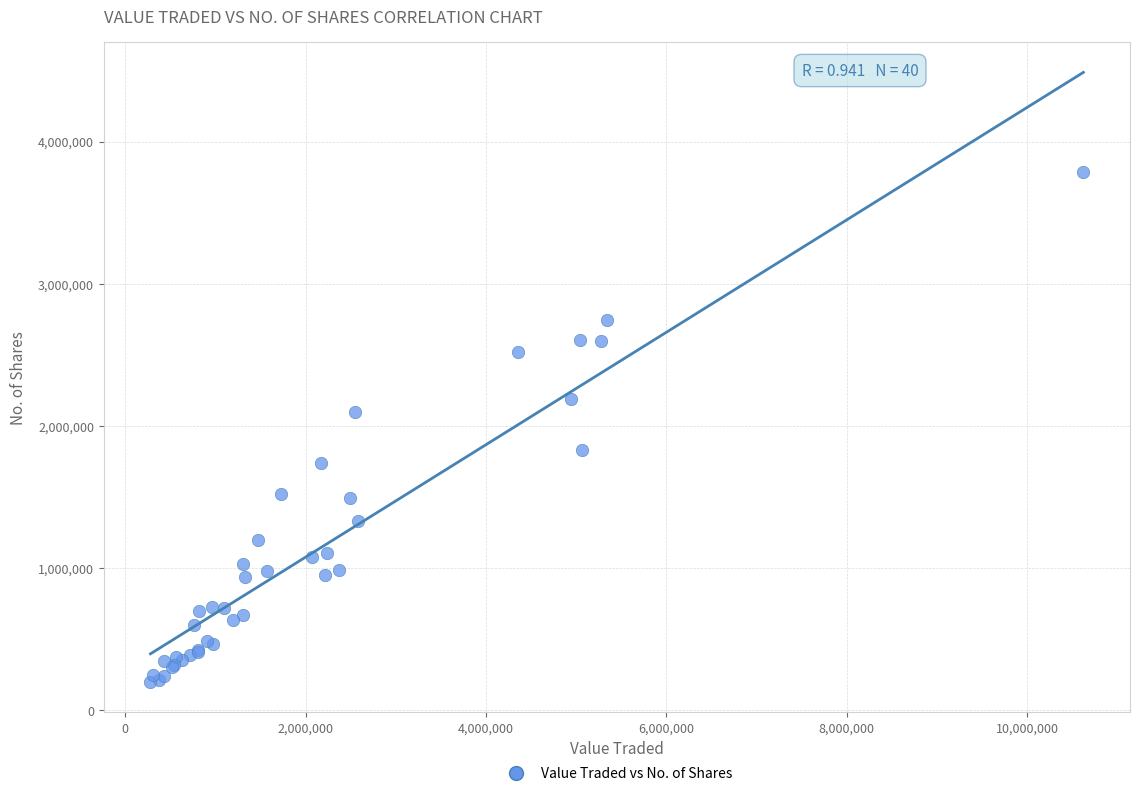

What Y value in the scatter plot is closest to 1993664?

2098496